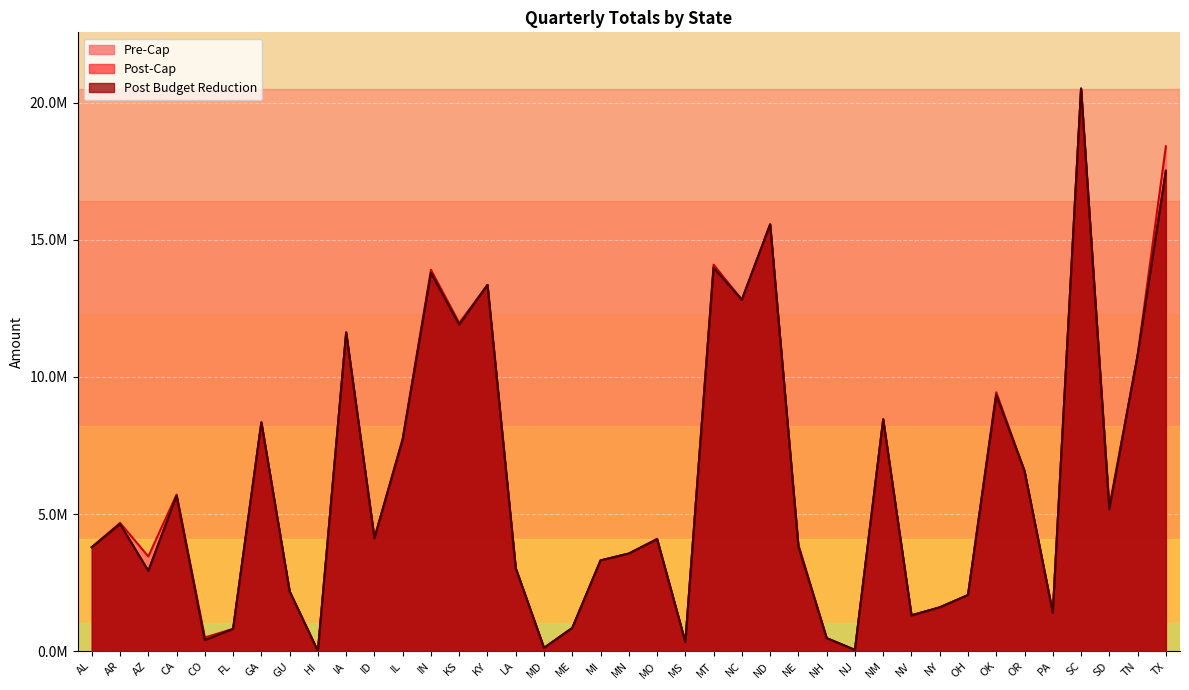

Reading left to right, extract all data points from this chart.

Pre-Cap: 3787863	4677117	3451587	5708793	496998	810606	8342463	2176161	0	11625306	4122435	7759116	13908414	11968341	13357515	3020163	115860	844461	3306891	3557316	4095177	330141	14095500	12815274	15564621	3877287	471669	42585	8457999	1302942	1595616	2043201	9442230	6569295	1399476	20519160	5263023	10780119	18412650
Post-Cap: 3787863	4639245	2924157	5672736	400845	810606	8342463	2176161	0	11622288	4115106	7711386	13797012	11910357	13357515	3020163	115860	844461	3306891	3557316	4082868	330141	13982766	12815274	15564621	3816045	471669	42585	8449131	1302942	1595616	2043201	9336462	6569295	1399476	20519160	5172363	10780119	17520060
Post Budget Reduction: 3787863	4639245	2924157	5672736	400845	810606	8342463	2176161	0	11622288	4115106	7711386	13797012	11910357	13357515	3020163	115860	844461	3306891	3557316	4082868	330141	13982766	12815274	15564621	3816045	471669	42585	8449131	1302942	1595616	2043201	9336462	6569295	1399476	20519160	5172363	10780119	17520060